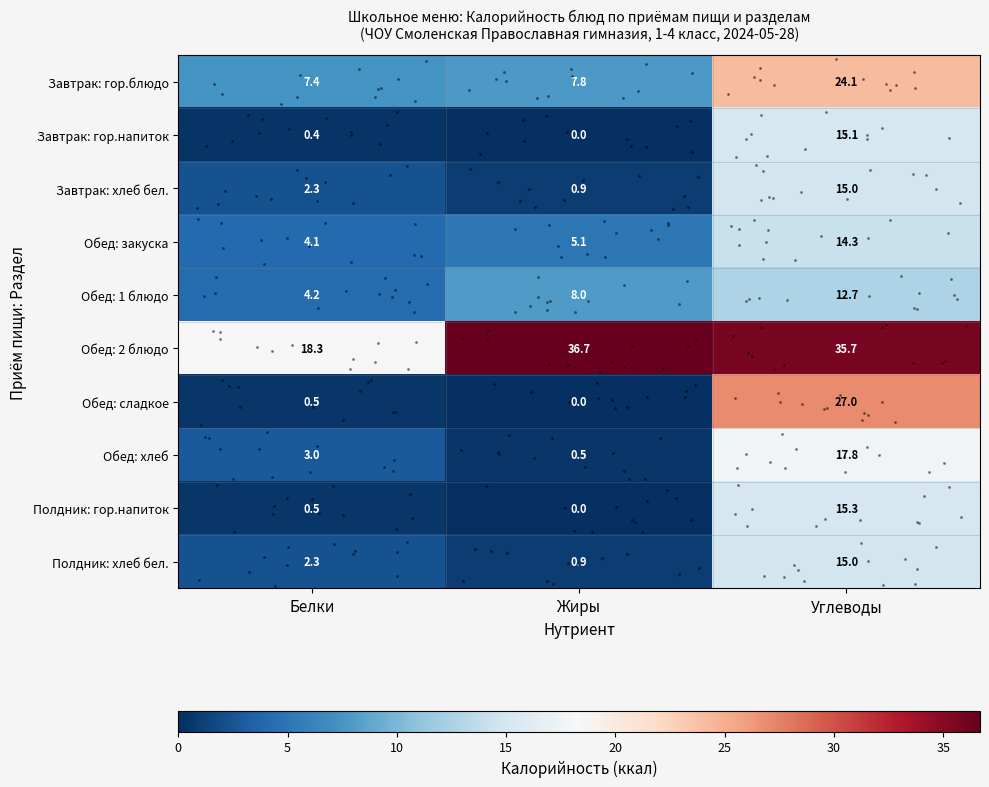

Read the Обед: 1 блюдо value at Жиры.

8.0